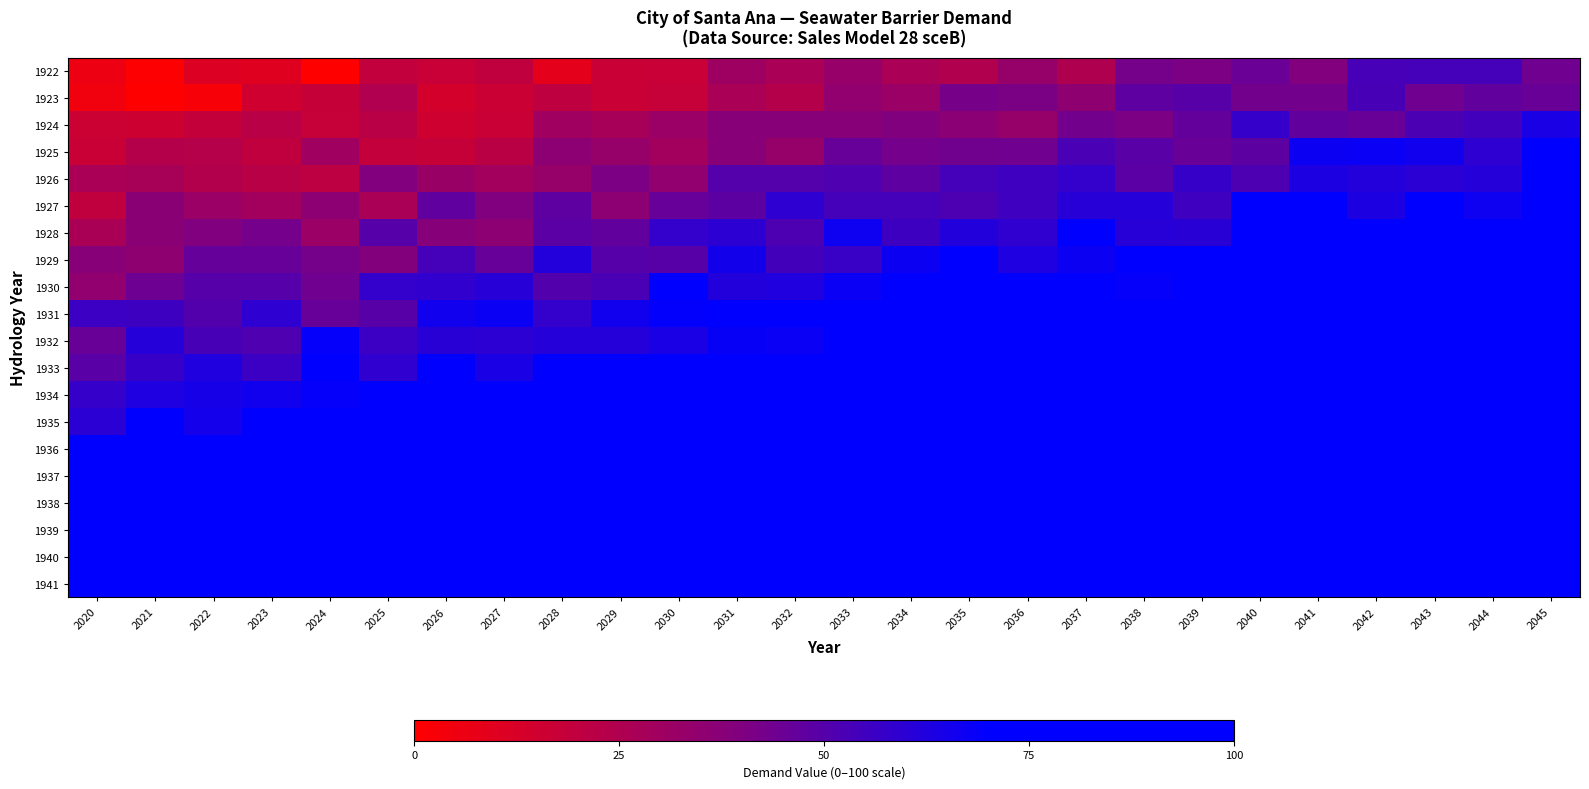

Reading left to right, extract all data points from this chart.

1922: 2020=5.5	2021=0.8	2022=11.2	2023=9.9	2024=0.0	2025=19.5	2026=17.2	2027=19.7	2028=8.6	2029=17.0	2030=17.4	2031=30.5	2032=26.9	2033=32.5	2034=26.9	2035=24.5	2036=33.1	2037=25.3	2038=42.6	2039=40.6	2040=45.2	2041=39.1	2042=53.4	2043=53.9	2044=53.6	2045=43.9
1923: 2020=4.6	2021=0.0	2022=2.3	2023=14.9	2024=18.2	2025=24.6	2026=13.8	2027=16.7	2028=20.7	2029=17.1	2030=17.9	2031=26.8	2032=23.8	2033=34.7	2034=32.0	2035=41.9	2036=41.3	2037=35.5	2038=47.9	2039=49.4	2040=43.0	2041=43.0	2042=52.9	2043=44.1	2044=47.3	2045=45.4
1924: 2020=16.3	2021=15.8	2022=18.6	2023=22.1	2024=17.7	2025=21.9	2026=15.3	2027=16.8	2028=29.9	2029=27.9	2030=31.8	2031=37.8	2032=37.2	2033=37.6	2034=39.7	2035=36.6	2036=33.1	2037=43.3	2038=40.8	2039=46.7	2040=57.6	2041=47.2	2042=45.7	2043=52.2	2044=54.4	2045=63.8
1925: 2020=16.9	2021=23.5	2022=23.1	2023=19.9	2024=30.1	2025=19.1	2026=18.2	2027=21.6	2028=36.2	2029=33.0	2030=29.0	2031=37.8	2032=32.8	2033=45.7	2034=42.7	2035=43.4	2036=43.8	2037=52.4	2038=49.0	2039=45.5	2040=48.1	2041=67.0	2042=68.0	2043=65.8	2044=59.1	2045=75.2
1926: 2020=26.6	2021=27.4	2022=24.0	2023=22.5	2024=21.0	2025=39.1	2026=32.2	2027=29.1	2028=33.2	2029=40.6	2030=34.6	2031=50.2	2032=50.2	2033=51.4	2034=47.7	2035=53.6	2036=54.7	2037=58.0	2038=48.7	2039=57.4	2040=51.9	2041=62.9	2042=61.6	2043=59.9	2044=61.1	2045=72.8
1927: 2020=19.7	2021=36.8	2022=31.9	2023=29.3	2024=36.1	2025=26.8	2026=47.5	2027=40.0	2028=48.0	2029=36.0	2030=46.0	2031=48.1	2032=59.1	2033=53.8	2034=53.8	2035=51.7	2036=54.9	2037=60.7	2038=61.1	2039=54.7	2040=72.8	2041=76.2	2042=63.1	2043=73.4	2044=66.5	2045=79.8
1928: 2020=27.2	2021=36.8	2022=40.1	2023=43.0	2024=31.7	2025=49.9	2026=38.2	2027=36.3	2028=48.7	2029=47.0	2030=58.2	2031=59.7	2032=51.9	2033=66.6	2034=55.4	2035=61.9	2036=58.7	2037=74.3	2038=60.9	2039=60.5	2040=70.3	2041=83.4	2042=83.4	2043=82.6	2044=87.4	2045=89.4
1929: 2020=37.2	2021=35.2	2022=46.3	2023=46.1	2024=42.3	2025=38.7	2026=53.8	2027=46.1	2028=61.6	2029=49.7	2030=49.3	2031=65.5	2032=53.9	2033=56.4	2034=66.8	2035=74.3	2036=62.8	2037=67.0	2038=78.4	2039=84.3	2040=76.9	2041=71.7	2042=71.1	2043=77.4	2044=77.5	2045=90.4
1930: 2020=34.5	2021=44.2	2022=50.0	2023=49.7	2024=44.1	2025=58.2	2026=58.4	2027=60.9	2028=50.7	2029=52.6	2030=70.7	2031=62.1	2032=62.1	2033=67.9	2034=73.4	2035=81.2	2036=69.8	2037=84.6	2038=68.6	2039=81.2	2040=84.8	2041=76.2	2042=78.9	2043=86.5	2044=99.4	2045=94.0
1931: 2020=56.0	2021=55.5	2022=50.7	2023=59.1	2024=45.7	2025=49.6	2026=66.0	2027=67.3	2028=58.0	2029=66.0	2030=69.5	2031=76.7	2032=73.4	2033=71.6	2034=72.9	2035=75.9	2036=82.4	2037=88.7	2038=82.4	2039=80.3	2040=82.1	2041=94.3	2042=97.7	2043=85.5	2044=86.7	2045=99.3
1932: 2020=45.6	2021=61.1	2022=52.8	2023=51.5	2024=69.1	2025=55.9	2026=60.3	2027=59.7	2028=60.9	2029=61.1	2030=63.7	2031=68.1	2032=67.7	2033=80.5	2034=84.2	2035=80.5	2036=81.0	2037=86.7	2038=96.1	2039=97.7	2040=83.5	2041=88.3	2042=91.4	2043=93.6	2044=100.0	2045=100.0
1933: 2020=48.9	2021=57.4	2022=62.4	2023=55.9	2024=72.6	2025=58.9	2026=78.4	2027=63.9	2028=80.8	2029=83.9	2030=87.5	2031=85.9	2032=87.5	2033=86.7	2034=91.5	2035=80.6	2036=90.6	2037=92.2	2038=100.0	2039=95.2	2040=95.6	2041=100.0	2042=97.2	2043=96.7	2044=100.0	2045=100.0
1934: 2020=57.8	2021=62.5	2022=64.5	2023=65.7	2024=68.7	2025=76.9	2026=71.1	2027=86.1	2028=87.5	2029=80.8	2030=79.7	2031=85.9	2032=94.1	2033=92.2	2034=97.2	2035=93.8	2036=97.8	2037=92.9	2038=100.0	2039=95.2	2040=100.0	2041=100.0	2042=99.8	2043=100.0	2044=100.0	2045=100.0
1935: 2020=60.1	2021=79.1	2022=65.2	2023=83.6	2024=82.4	2025=80.3	2026=86.1	2027=88.3	2028=93.3	2029=81.5	2030=90.2	2031=82.3	2032=94.7	2033=87.8	2034=97.7	2035=99.9	2036=99.7	2037=100.0	2038=100.0	2039=100.0	2040=100.0	2041=100.0	2042=100.0	2043=100.0	2044=100.0	2045=100.0
1936: 2020=76.8	2021=74.1	2022=83.2	2023=83.1	2024=78.4	2025=91.7	2026=90.9	2027=83.1	2028=87.0	2029=88.0	2030=86.8	2031=88.6	2032=100.0	2033=98.4	2034=99.4	2035=100.0	2036=100.0	2037=100.0	2038=100.0	2039=100.0	2040=100.0	2041=100.0	2042=100.0	2043=100.0	2044=100.0	2045=100.0
1937: 2020=81.7	2021=73.4	2022=84.7	2023=88.7	2024=77.2	2025=88.0	2026=97.5	2027=88.9	2028=94.1	2029=95.8	2030=95.0	2031=100.0	2032=100.0	2033=97.2	2034=100.0	2035=100.0	2036=100.0	2037=100.0	2038=100.0	2039=100.0	2040=100.0	2041=100.0	2042=100.0	2043=100.0	2044=100.0	2045=100.0
1938: 2020=77.1	2021=91.7	2022=82.2	2023=98.4	2024=95.3	2025=84.9	2026=86.3	2027=89.2	2028=100.0	2029=100.0	2030=99.0	2031=100.0	2032=99.4	2033=100.0	2034=100.0	2035=100.0	2036=100.0	2037=100.0	2038=100.0	2039=100.0	2040=100.0	2041=100.0	2042=100.0	2043=100.0	2044=100.0	2045=100.0
1939: 2020=94.2	2021=85.3	2022=88.9	2023=99.7	2024=100.0	2025=100.0	2026=92.6	2027=100.0	2028=96.3	2029=100.0	2030=100.0	2031=100.0	2032=100.0	2033=100.0	2034=100.0	2035=100.0	2036=100.0	2037=100.0	2038=100.0	2039=100.0	2040=100.0	2041=100.0	2042=100.0	2043=100.0	2044=100.0	2045=100.0
1940: 2020=87.7	2021=96.9	2022=96.8	2023=100.0	2024=95.1	2025=97.4	2026=100.0	2027=100.0	2028=100.0	2029=100.0	2030=100.0	2031=100.0	2032=100.0	2033=100.0	2034=100.0	2035=100.0	2036=100.0	2037=100.0	2038=100.0	2039=100.0	2040=100.0	2041=100.0	2042=100.0	2043=100.0	2044=100.0	2045=100.0
1941: 2020=100.0	2021=100.0	2022=100.0	2023=100.0	2024=100.0	2025=100.0	2026=100.0	2027=100.0	2028=100.0	2029=100.0	2030=100.0	2031=100.0	2032=100.0	2033=100.0	2034=100.0	2035=100.0	2036=100.0	2037=100.0	2038=100.0	2039=100.0	2040=100.0	2041=100.0	2042=100.0	2043=100.0	2044=100.0	2045=100.0